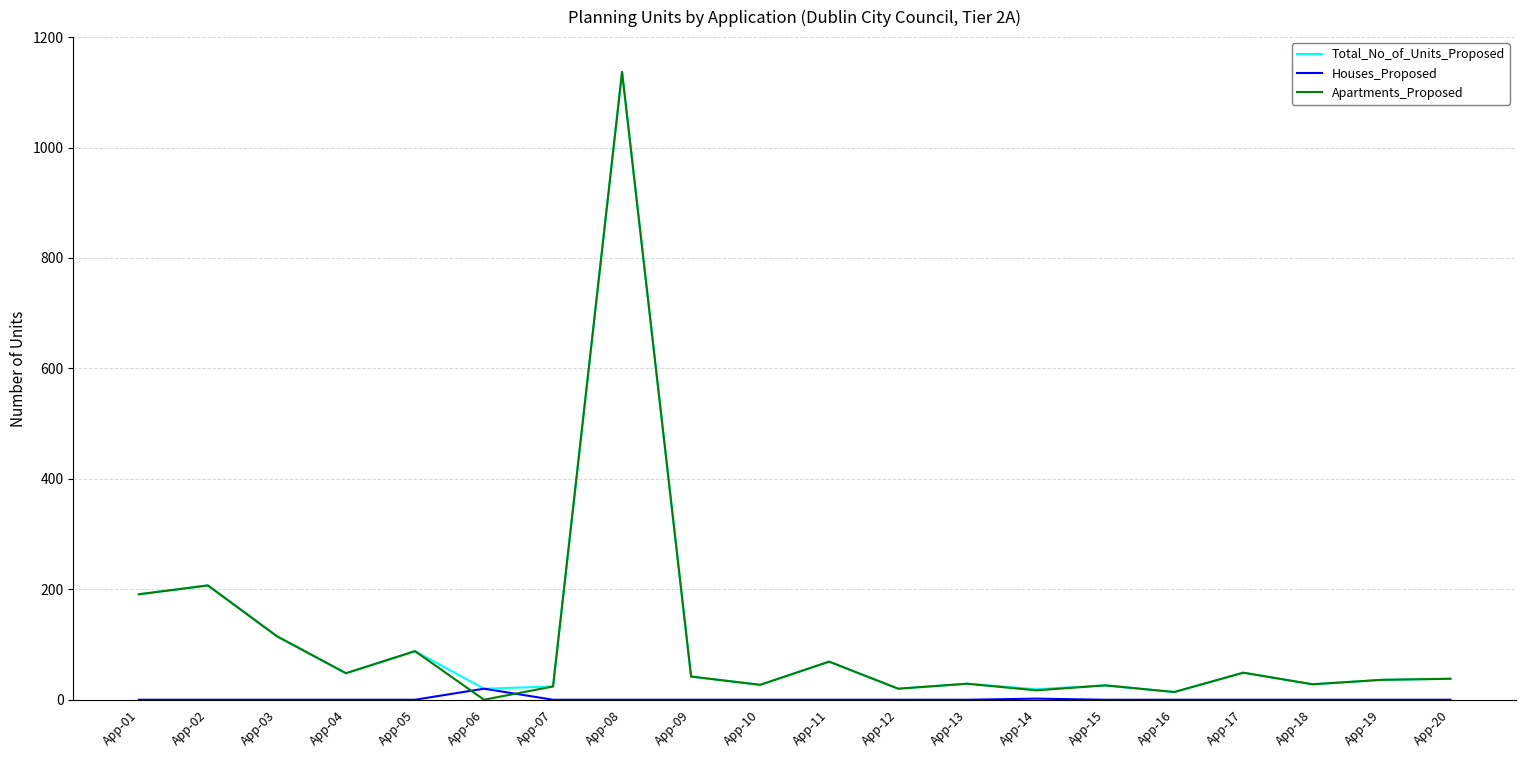

How many distinct data groups are displayed?

3